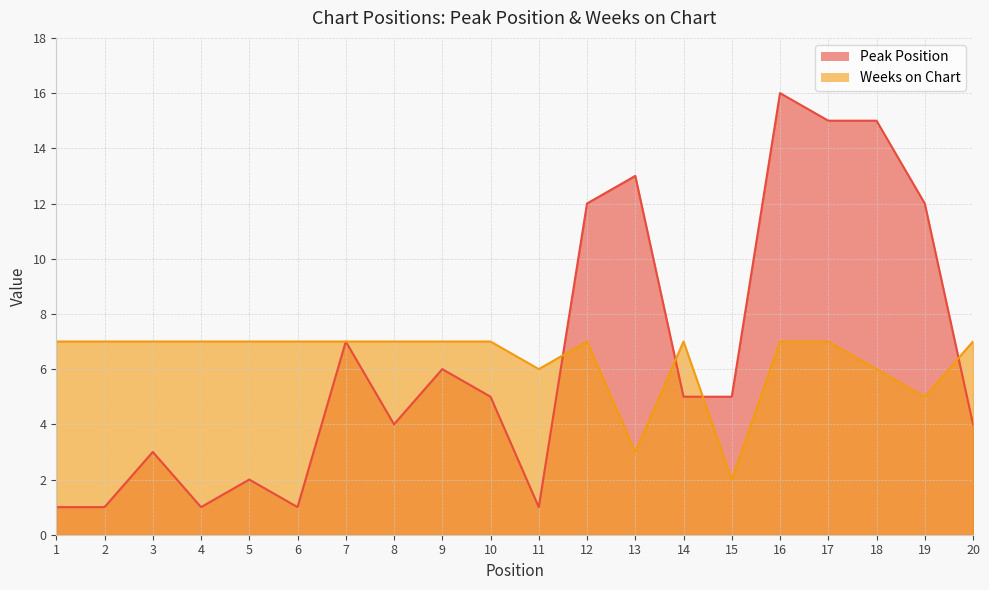

True or false: Weeks on Chart has more than 1 interior local peaks.

True